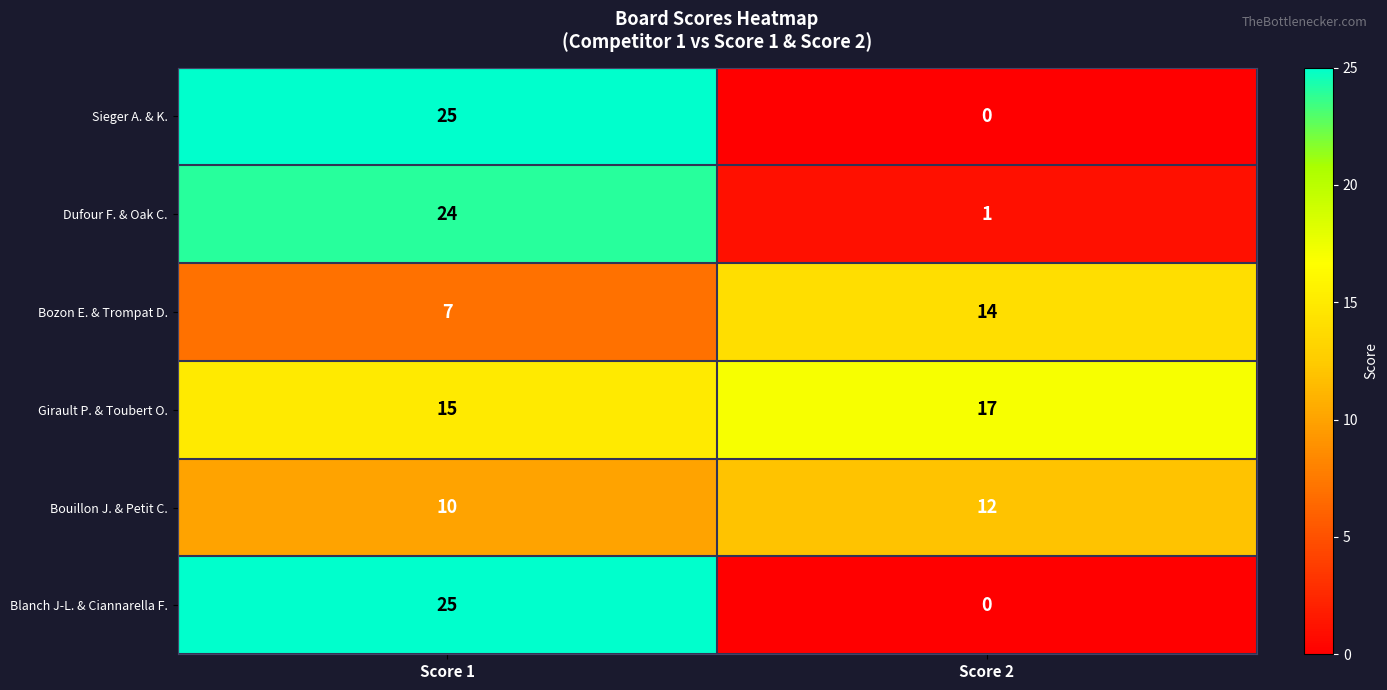

How many data points does each series have?

2